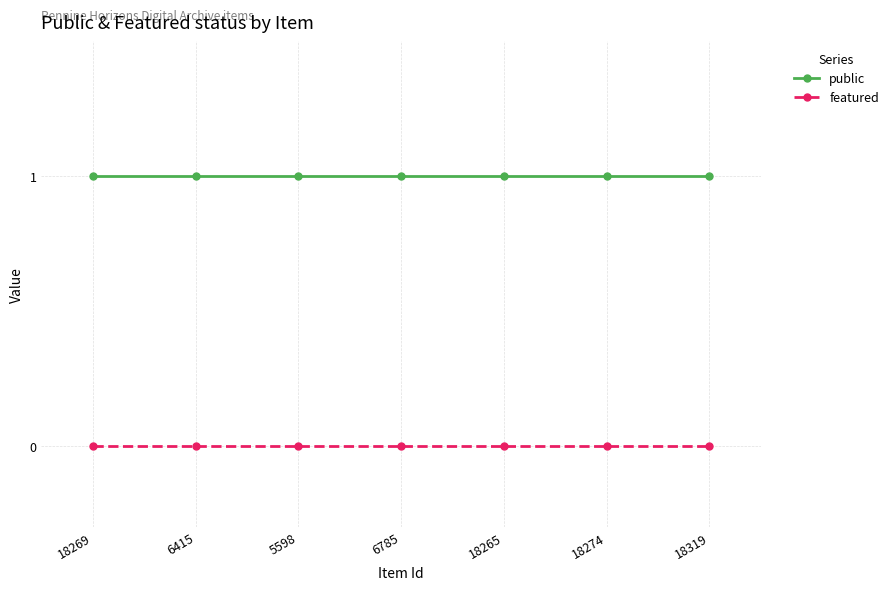

True or false: public and featured cross at least once.

False